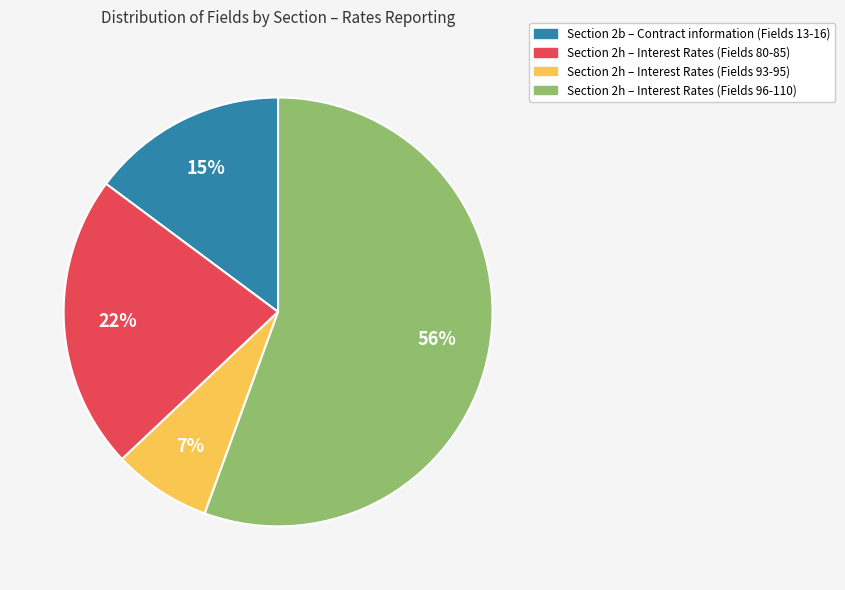

To the nearest percent, what is the average slice percentage?

25%